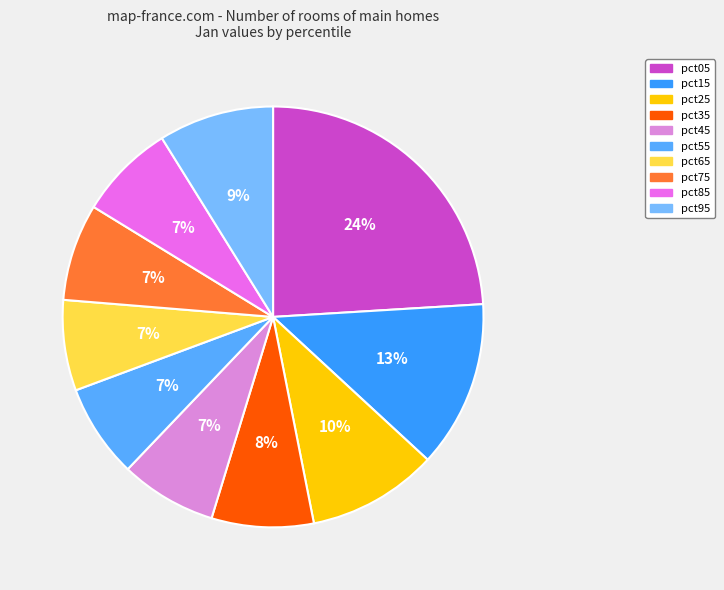

How many slices are in this pie chart?

10